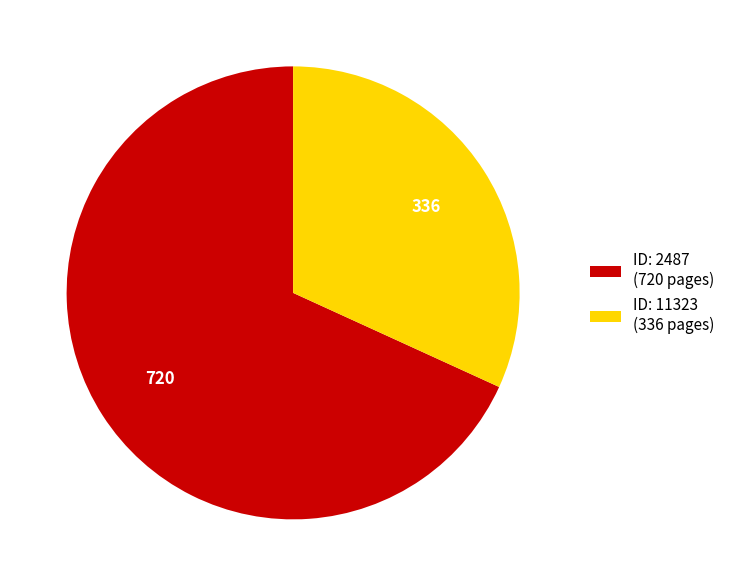

Which slice is the largest?

ID: 2487 (720 pages)